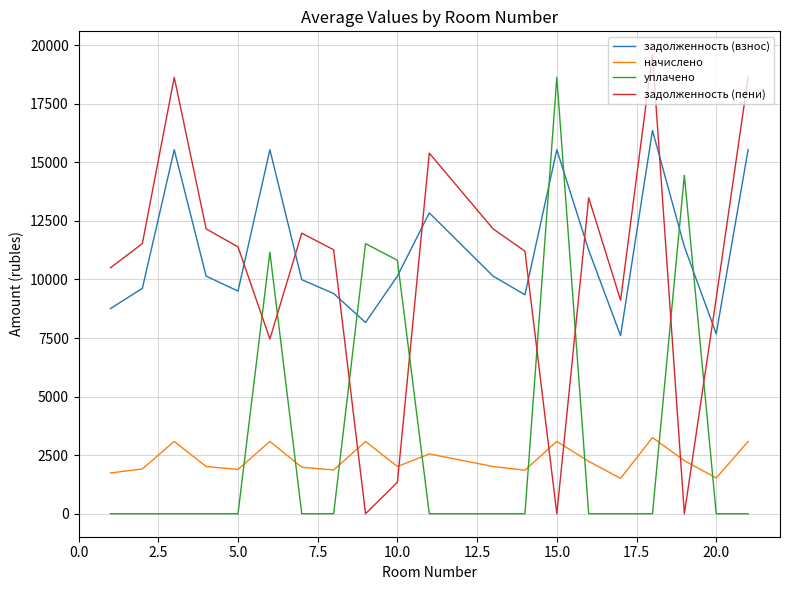

Which series ends up on top after the final intersection of задолженность (пени) and задолженность (взнос)?

задолженность (пени)